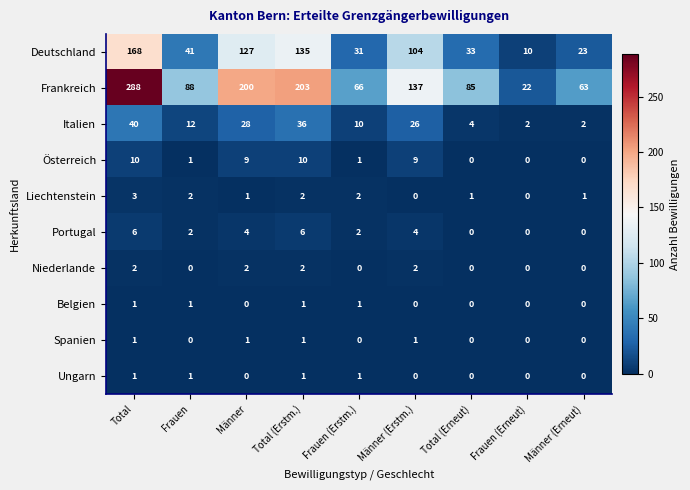

Which series has the largest range (max minus min)?

Frankreich